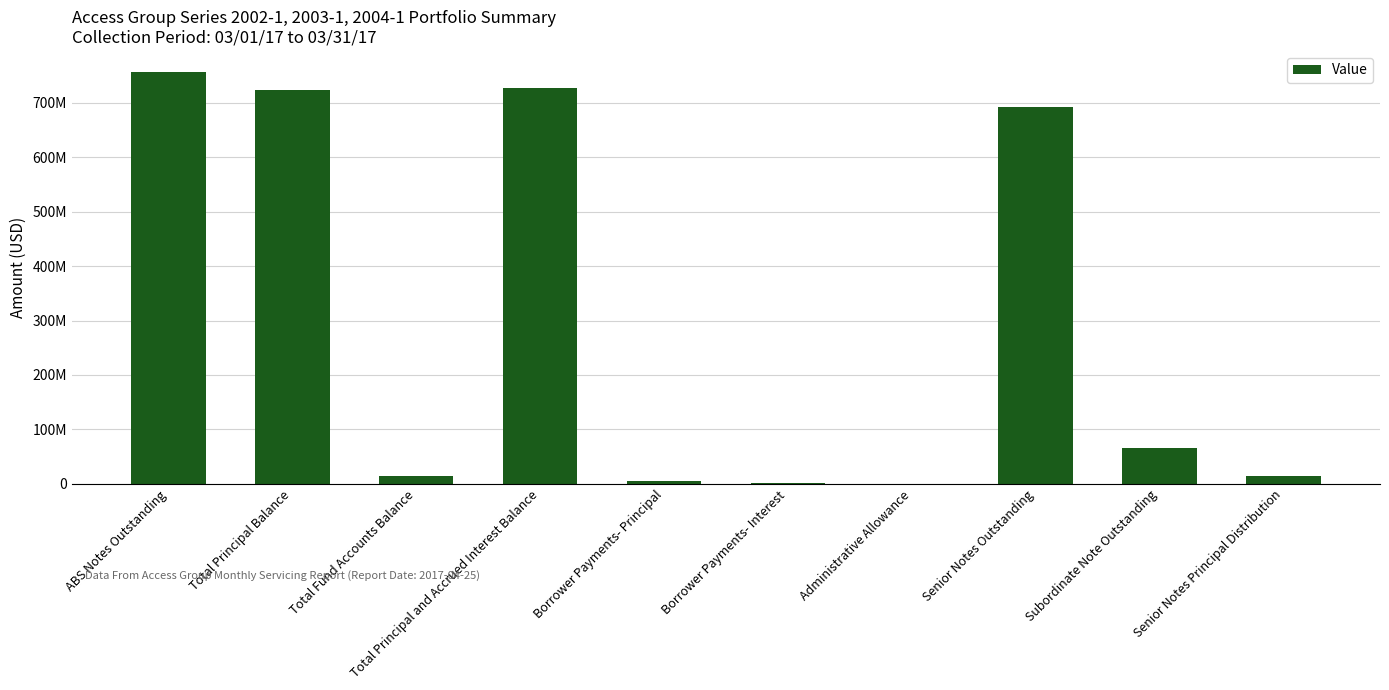

What position from the right is Senior Notes Outstanding?

3